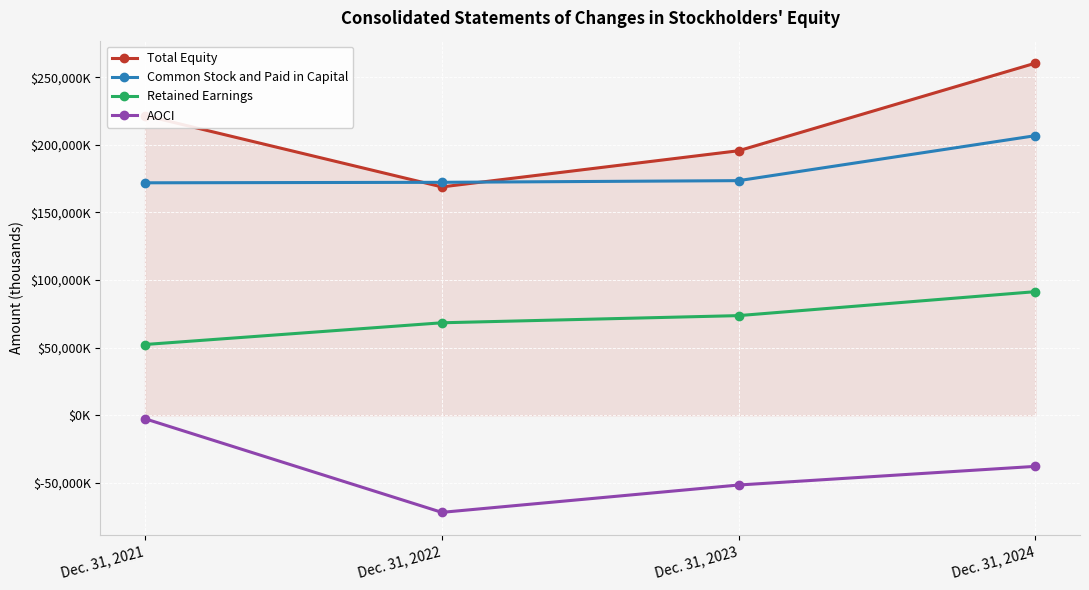

Reading left to right, extract all data points from this chart.

Total Equity: 221669	168874	195634	260415
Common Stock and Paid in Capital: 171913	172277	173513	206780
Retained Earnings: 52332	68394	73699	91414
AOCI: -2576	-71797	-51578	-37779